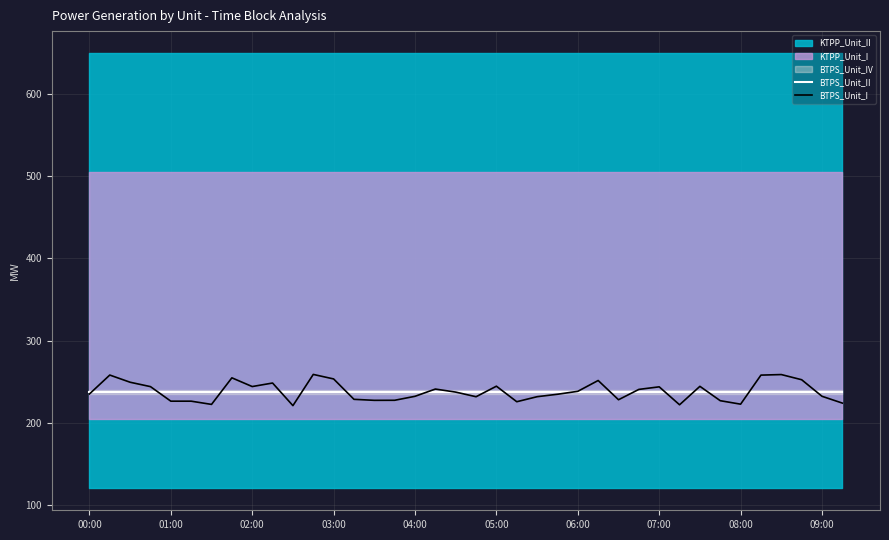

How many data points does each series have?

38